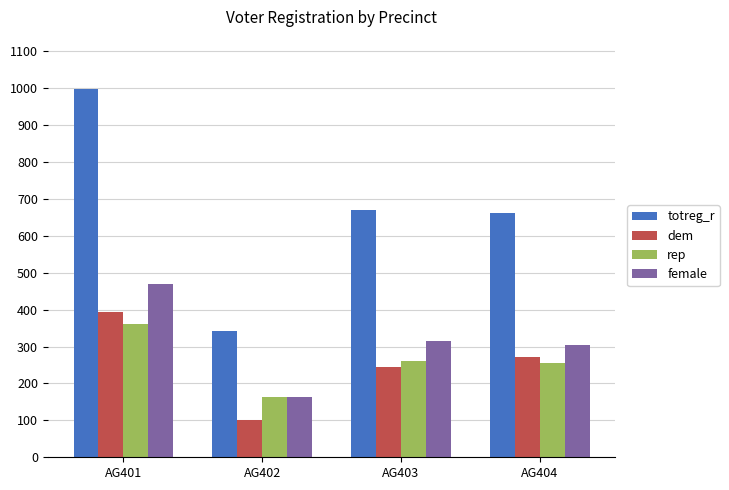

What are all the series names shown in the legend?

totreg_r, dem, rep, female